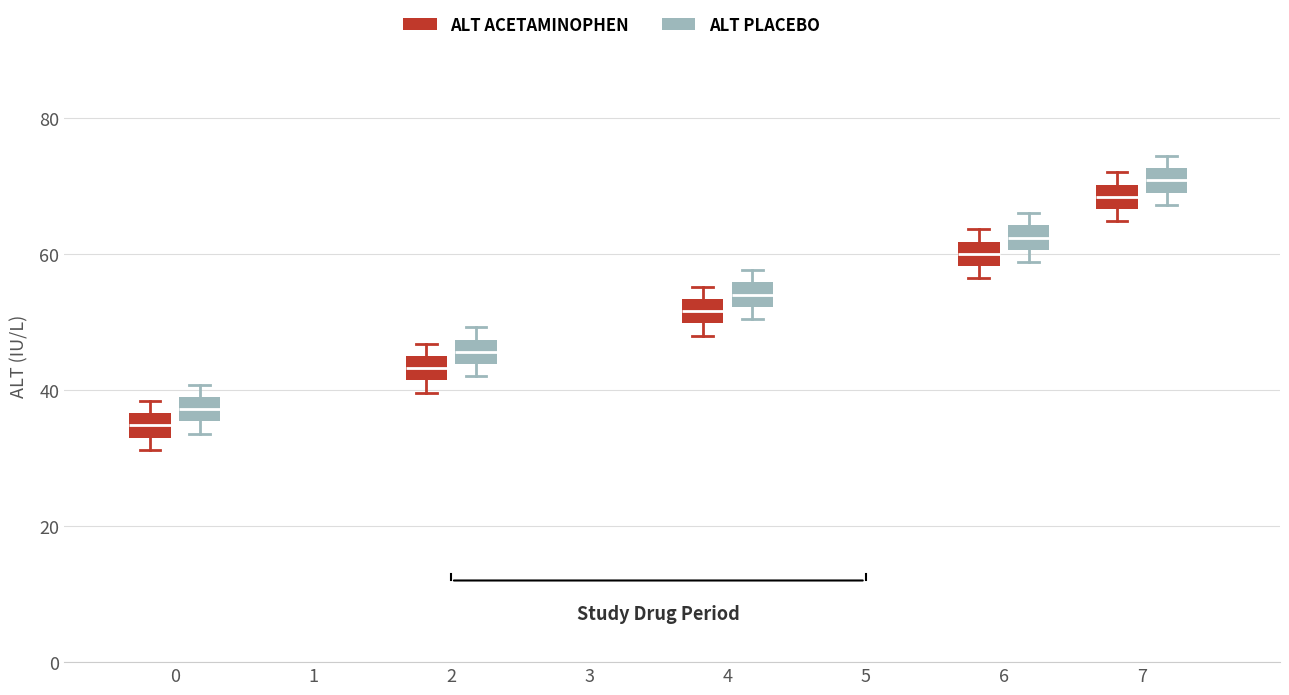

Reading left to right, transcribe this box plot: for each box, give where its median line is, the range the box spans, and where its two whiskers end, as read against the y-axis. The values are not printed on the chart, so give them approximately, as read against the axis.

0 (ALT ACETAMINOPHEN): median 34 (inside the box), box 34 to 36, whiskers 32 to 38
0 (ALT PLACEBO): median 38, box 36 to 40, whiskers 34 to 40 (just above the box's upper edge)
2 (ALT ACETAMINOPHEN): median 44, box 42 to 46, whiskers 40 to 46 (just above the box's upper edge)
2 (ALT PLACEBO): median 46, box 44 to 48, whiskers 42 to 50
4 (ALT ACETAMINOPHEN): median 52, box 50 to 54, whiskers 48 to 56
4 (ALT PLACEBO): median 54, box 52 to 56, whiskers 50 to 58
6 (ALT ACETAMINOPHEN): median 60, box 58 to 62, whiskers 56 to 64
6 (ALT PLACEBO): median 62, box 60 to 64, whiskers 58 to 66
7 (ALT ACETAMINOPHEN): median 68, box 66 to 70, whiskers 64 to 72
7 (ALT PLACEBO): median 70 (inside the box), box 70 to 72, whiskers 68 to 74